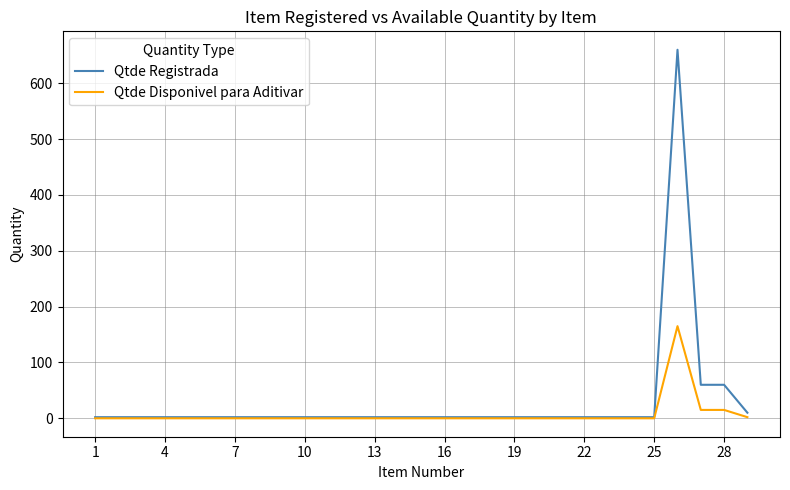

What is the greatest value displayed?

660